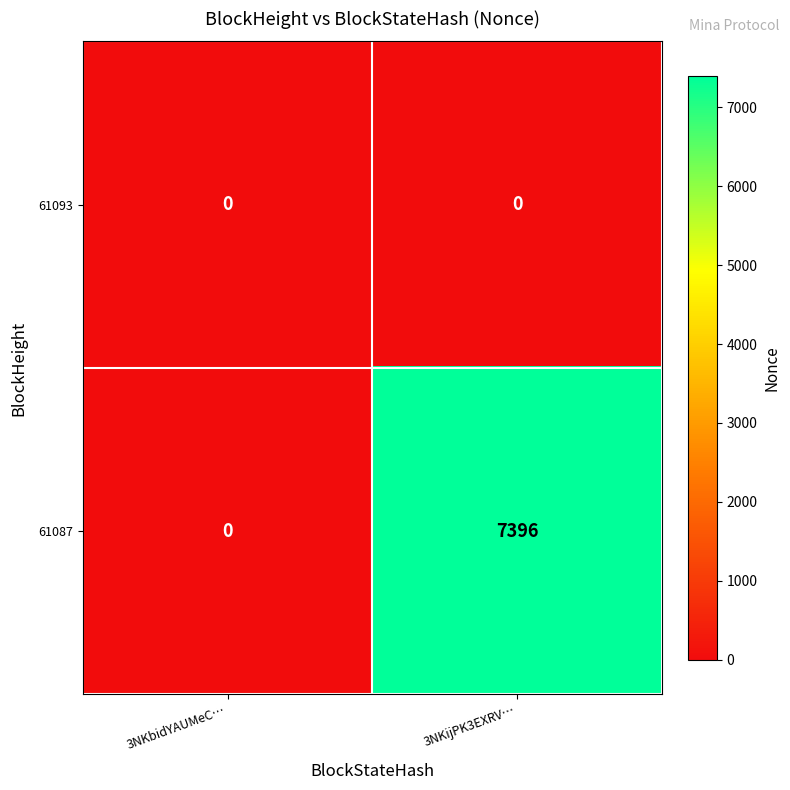

List the series in order of their peak value, highest first.

61087, 61093